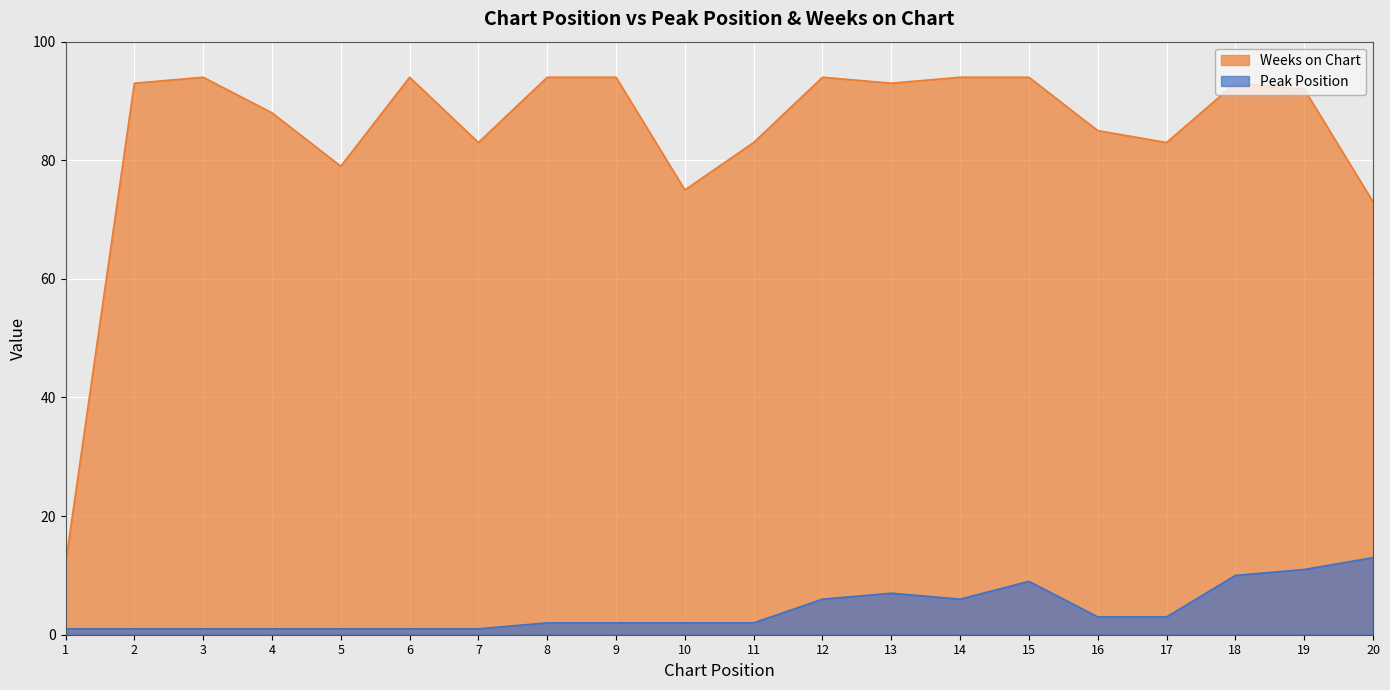

How many lines are shown in the chart?

2